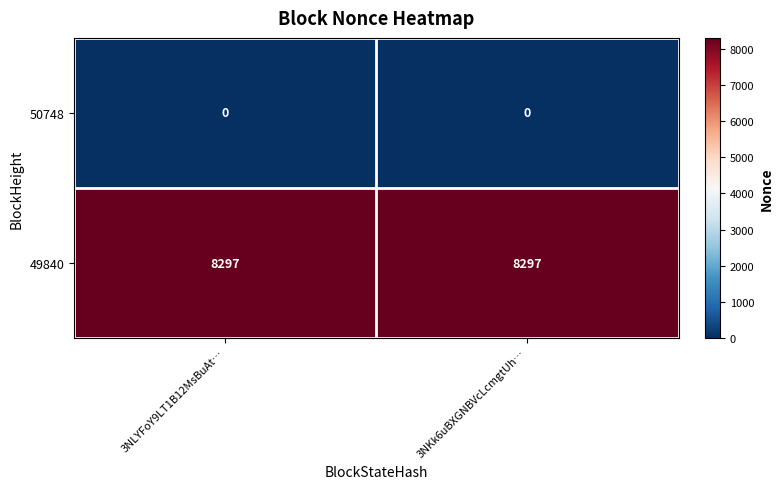

List the series in order of their overall mean, lowest first.

50748, 49840